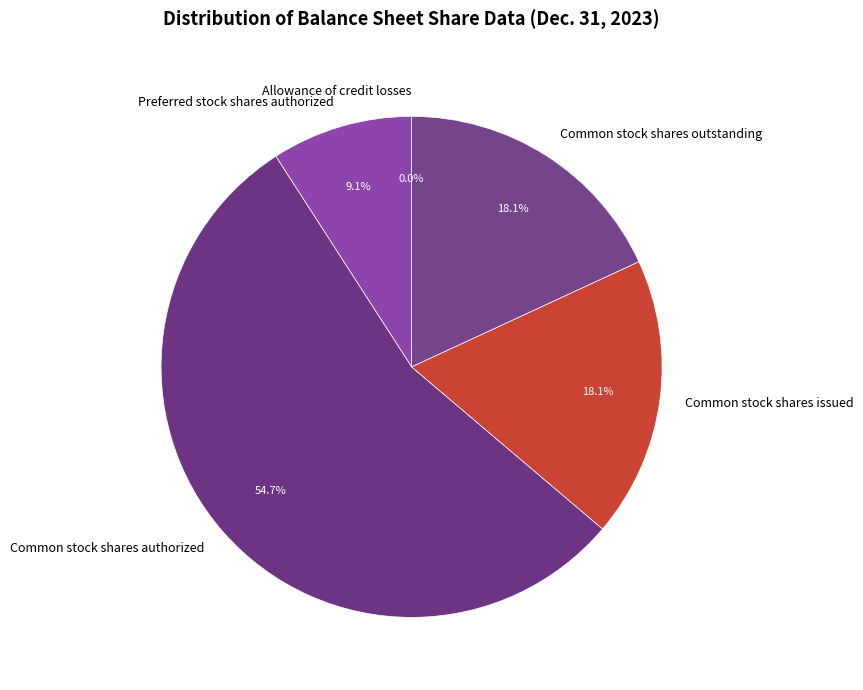

To the nearest percent, what portion does Common stock shares issued represent?

18%